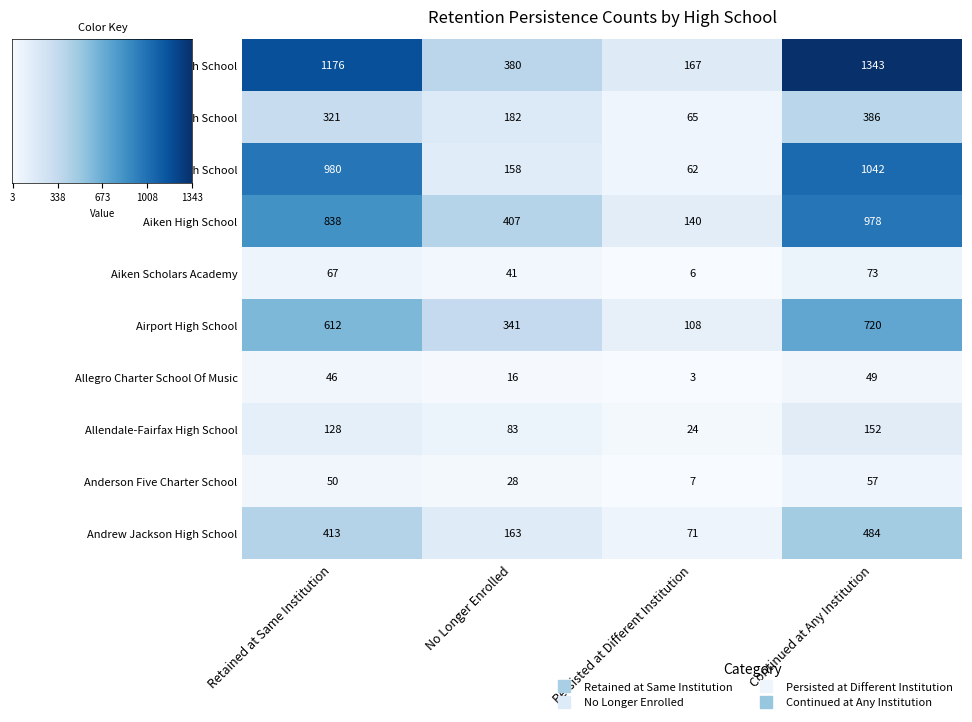

Reading left to right, list all the values displayed in this chart.

A.C. Flora High School: Retained at Same Institution=1176	No Longer Enrolled=380	Persisted at Different Institution=167	Continued at Any Institution=1343
Abbeville High School: Retained at Same Institution=321	No Longer Enrolled=182	Persisted at Different Institution=65	Continued at Any Institution=386
Academic Magnet High School: Retained at Same Institution=980	No Longer Enrolled=158	Persisted at Different Institution=62	Continued at Any Institution=1042
Aiken High School: Retained at Same Institution=838	No Longer Enrolled=407	Persisted at Different Institution=140	Continued at Any Institution=978
Aiken Scholars Academy: Retained at Same Institution=67	No Longer Enrolled=41	Persisted at Different Institution=6	Continued at Any Institution=73
Airport High School: Retained at Same Institution=612	No Longer Enrolled=341	Persisted at Different Institution=108	Continued at Any Institution=720
Allegro Charter School Of Music: Retained at Same Institution=46	No Longer Enrolled=16	Persisted at Different Institution=3	Continued at Any Institution=49
Allendale-Fairfax High School: Retained at Same Institution=128	No Longer Enrolled=83	Persisted at Different Institution=24	Continued at Any Institution=152
Anderson Five Charter School: Retained at Same Institution=50	No Longer Enrolled=28	Persisted at Different Institution=7	Continued at Any Institution=57
Andrew Jackson High School: Retained at Same Institution=413	No Longer Enrolled=163	Persisted at Different Institution=71	Continued at Any Institution=484